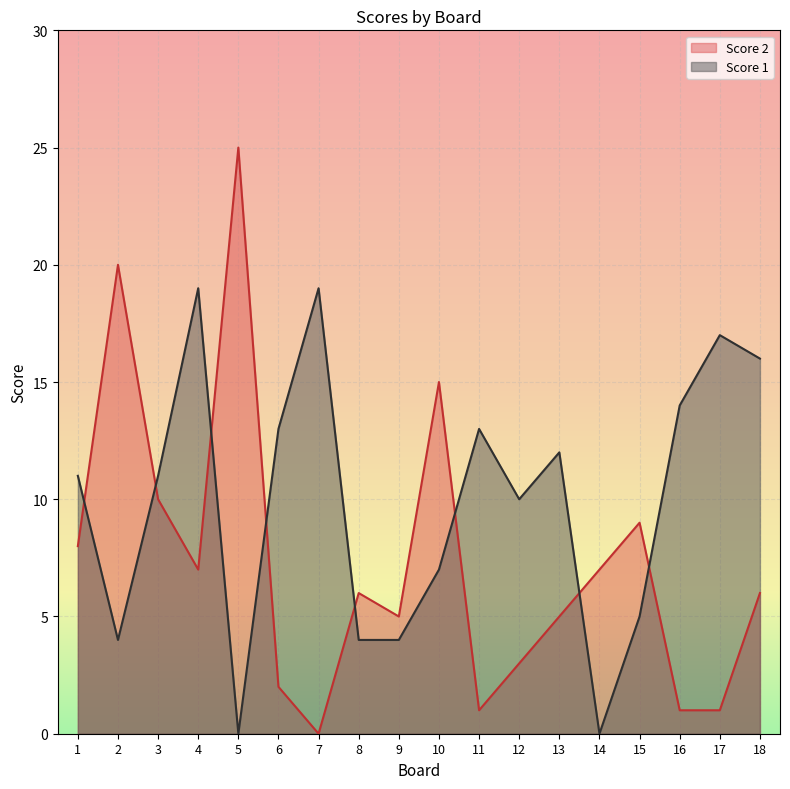

Rank the series by their average value, from highest to lowest.

Score 1, Score 2